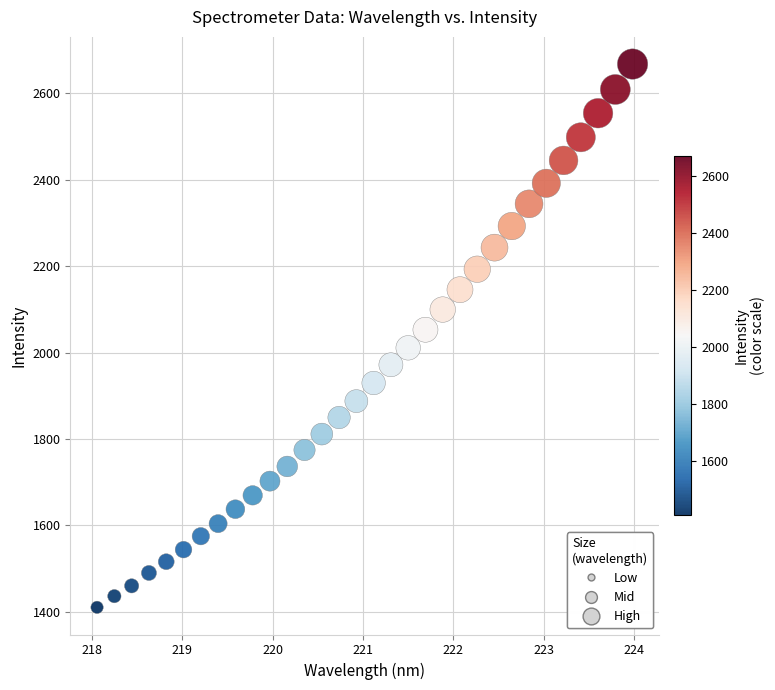

What Y value in the scatter plot is closest to 2039?

2052.9